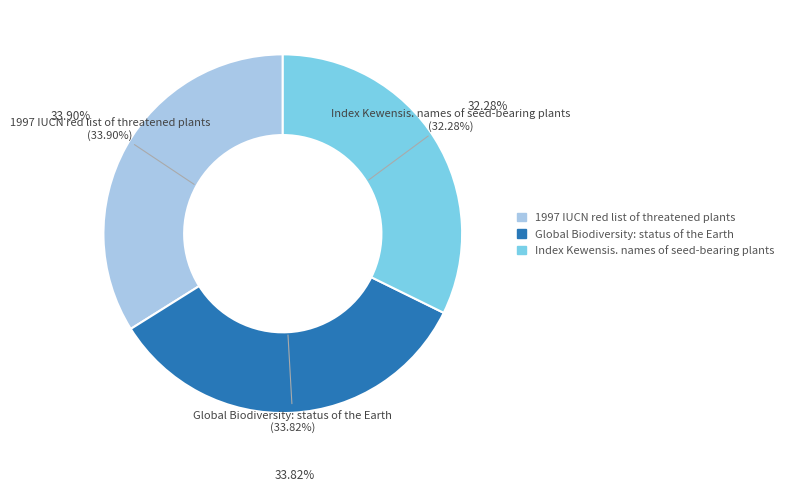

To the nearest percent, what is the combined percentage of Global Biodiversity: status of the Earth and Index Kewensis. names of seed-bearing plants?

66%